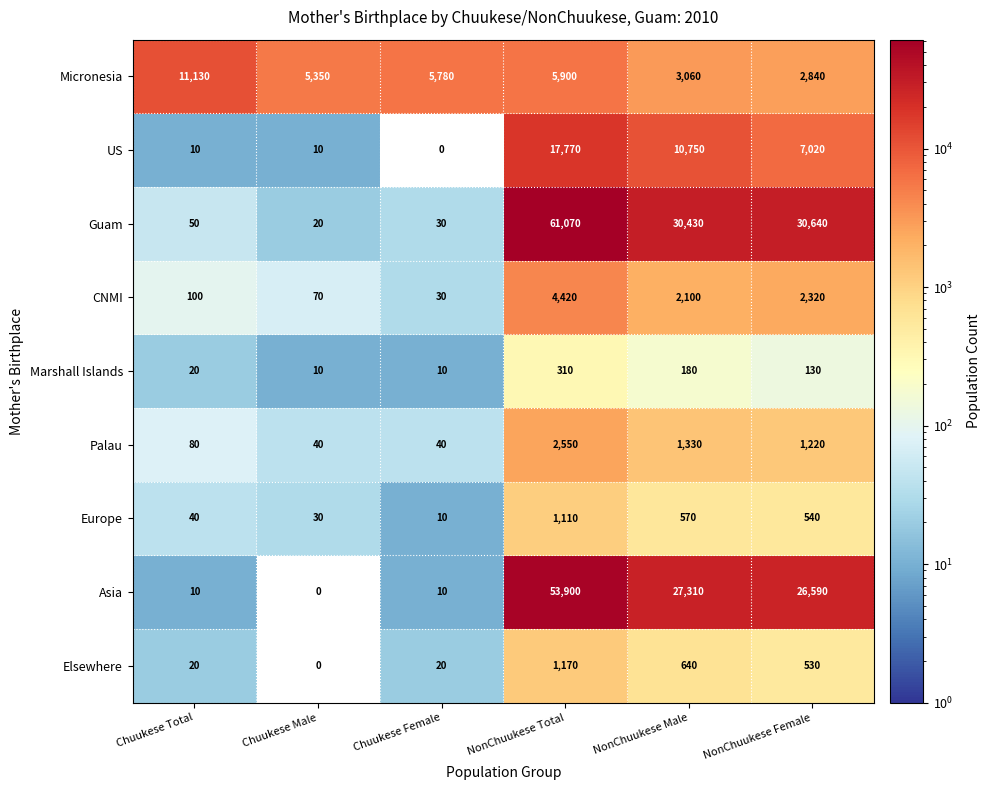

Which category has the highest value across all series?

NonChuukese Total